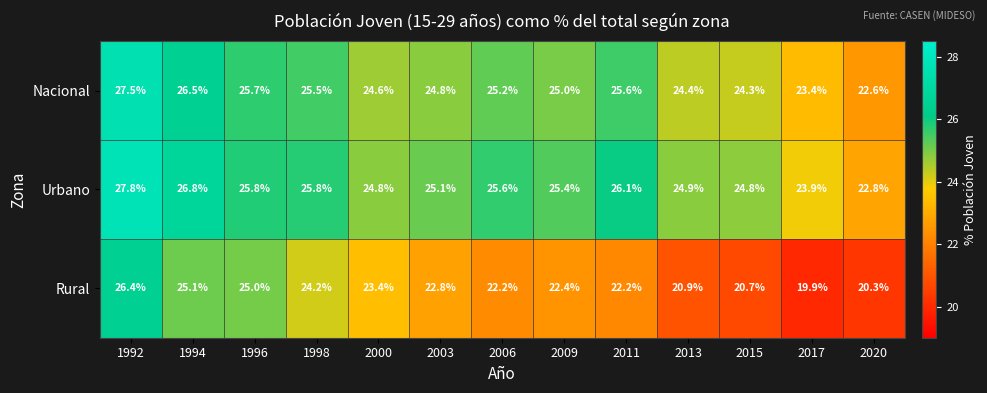

Where does the Rural series first go above 22?

1992